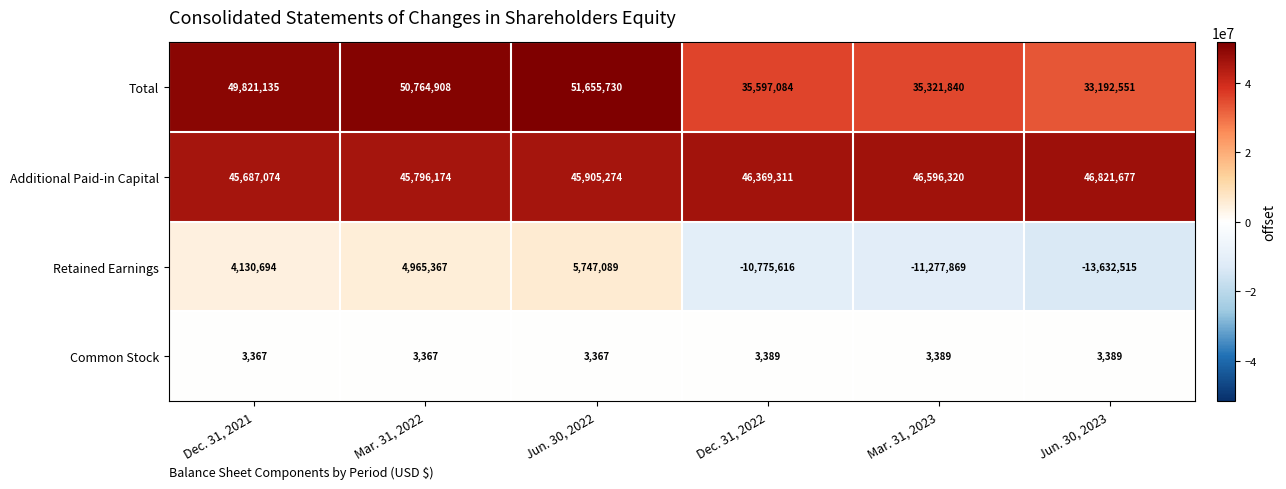

What is the difference between the maximum and minimum values in the Retained Earnings series?

19379604